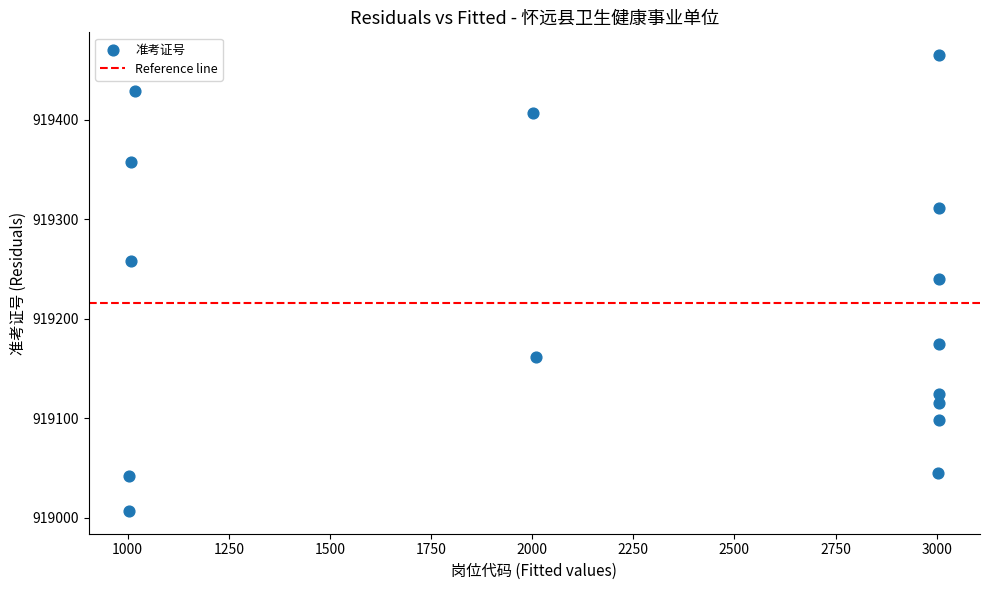

What is the range of Y values (max minus min)?

458